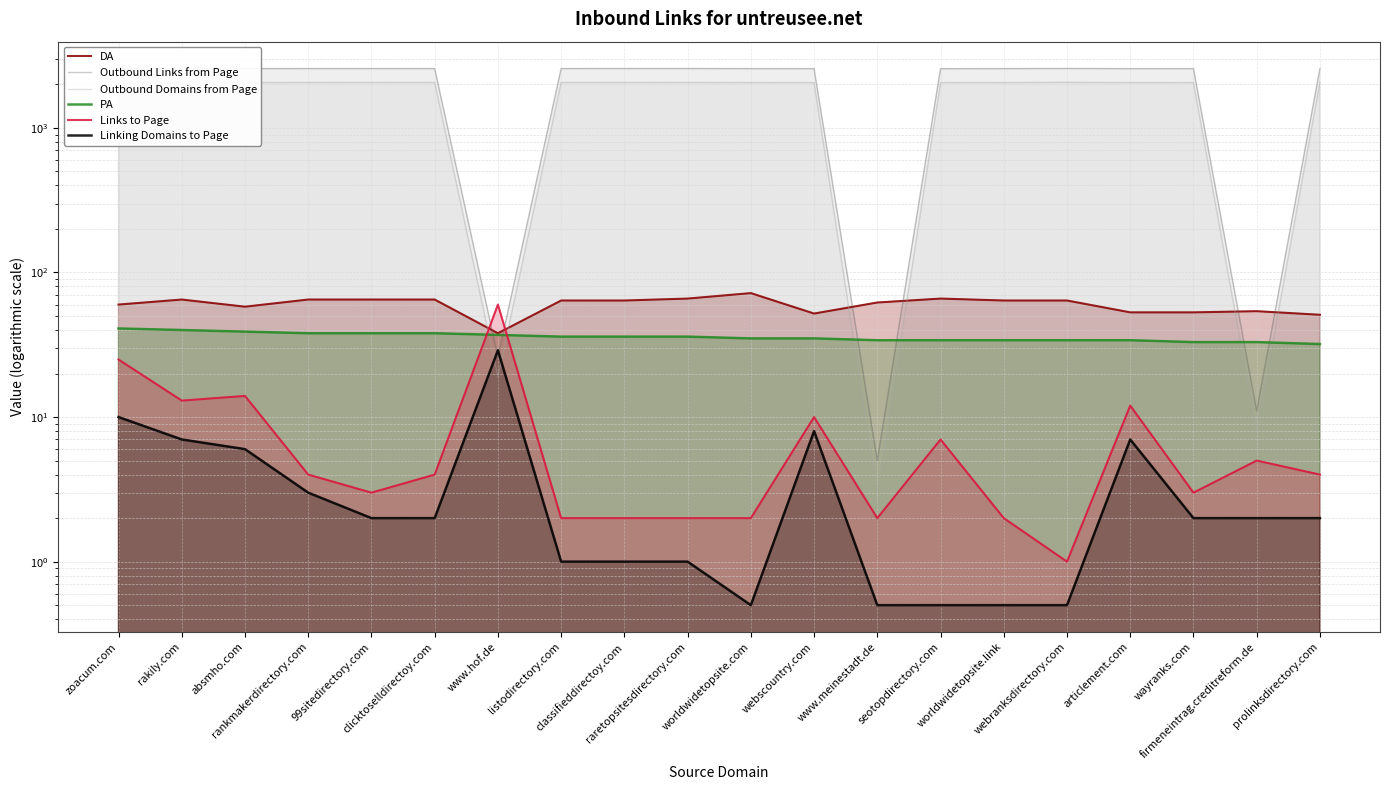

What is the difference between the highest and lowest values at rankmakerdirectory.com?

2570.0